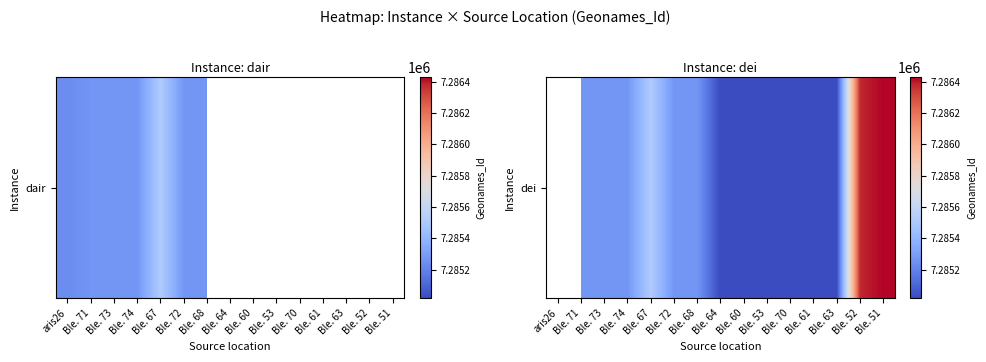

What is the maximum value shown in the chart?

7286427.0